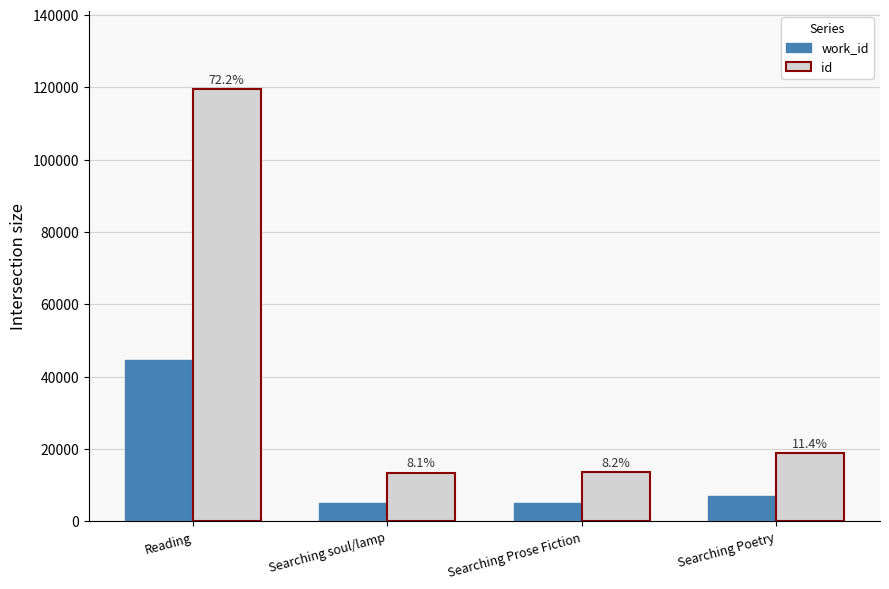

At which category is the sum across all series the highest?

Reading